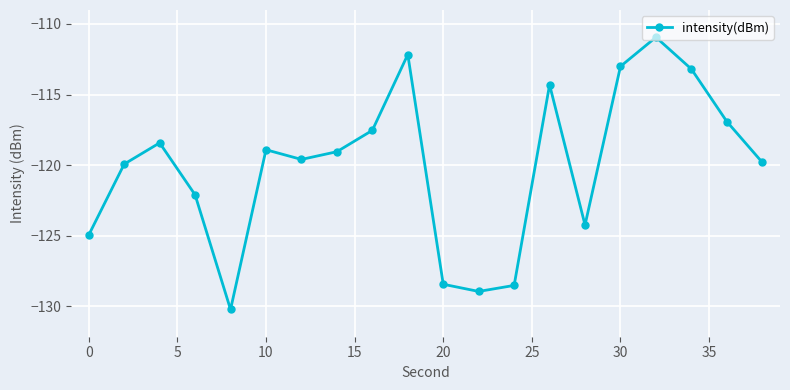

What is the smallest value displayed?

-130.2